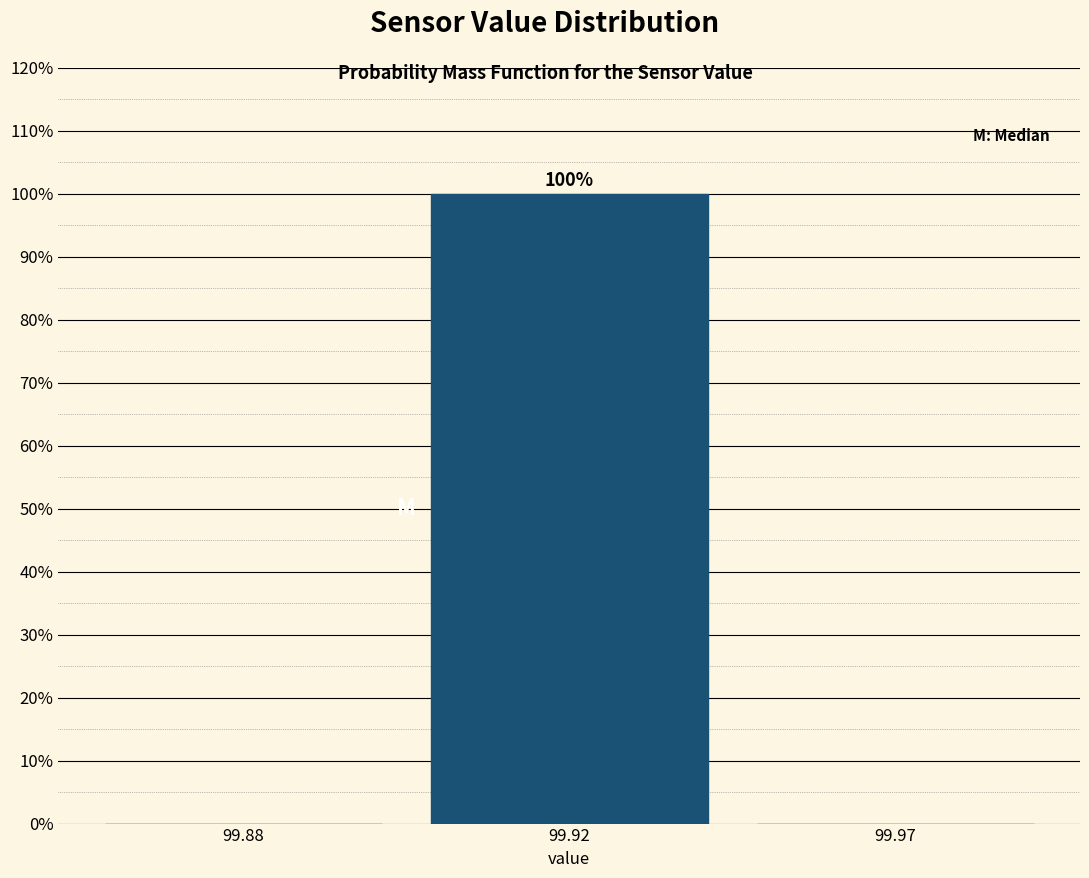

Reading left to right, transcribe all the data shown in this chart.

99.88=0	99.92=100	99.97=0